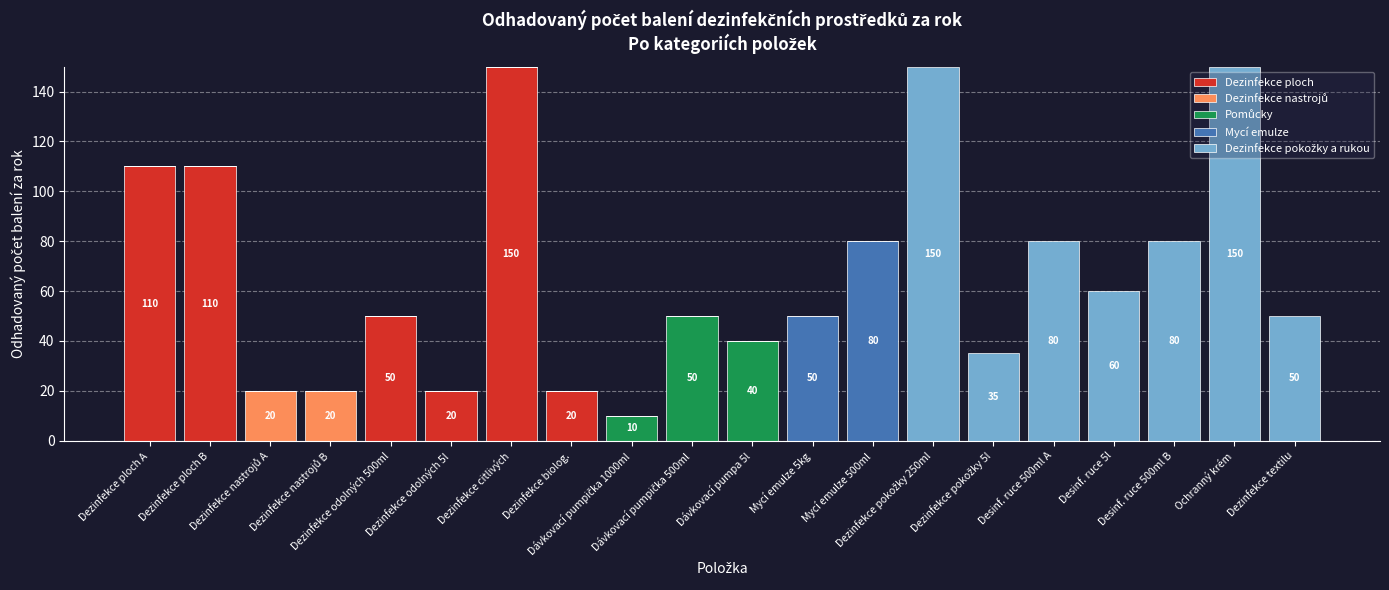

What is the maximum value for Dezinfekce ploch?

150